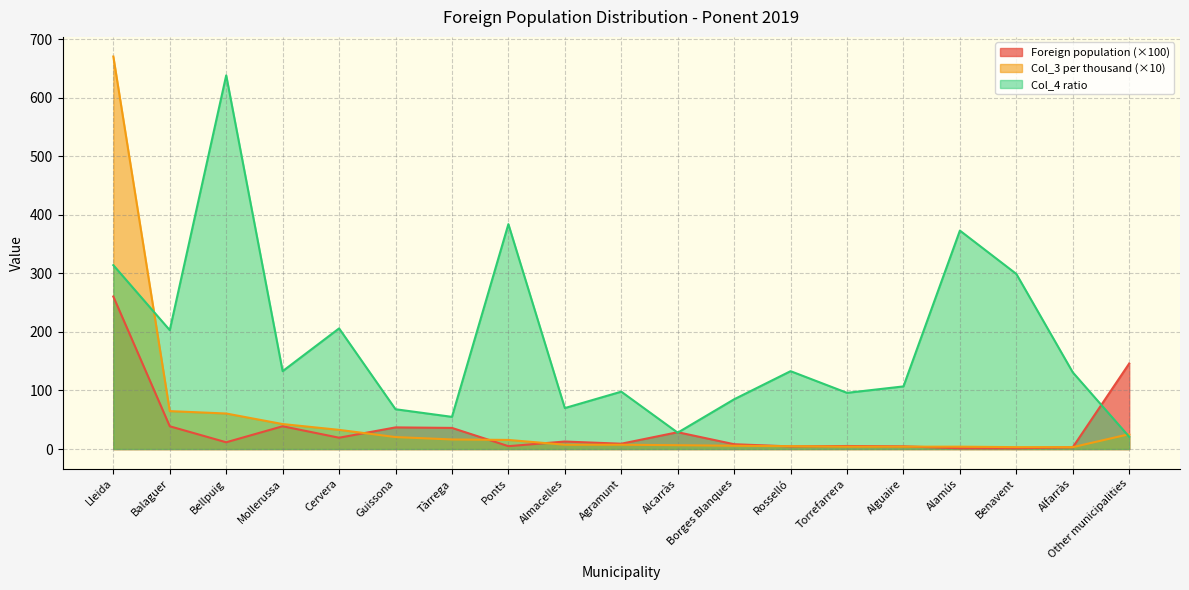

Which series has the largest total across all categories?

Col_4 ratio